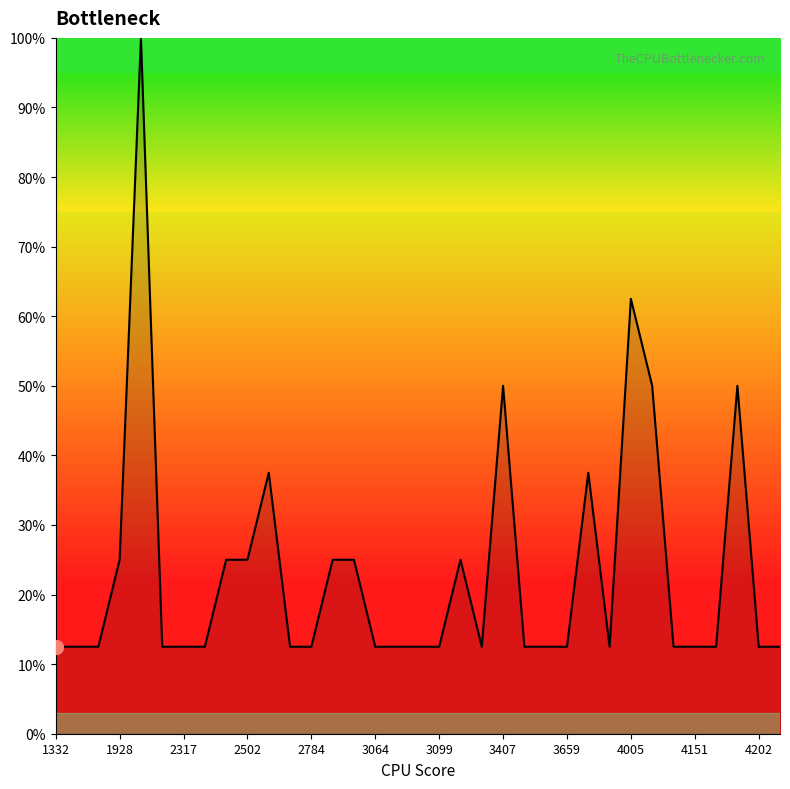

What is the sum of the values at 3407 and 4202?

62.5